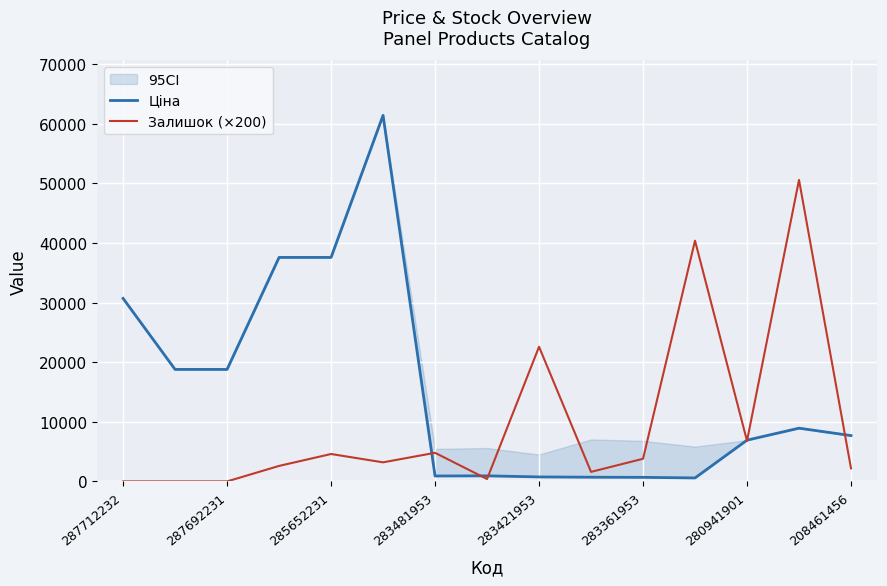

Reading left to right, transcribe all the data shown in this chart.

Ціна: 30717.1	18796.8	18796.8	37593.6	37593.6	61434.3	910.4	934.5	752.2	705.1	681.0	584.4	6925.7	8934.1	7693.1
Залишок (×200): 0.0	0.0	0.0	2600.0	4600.0	3200.0	4800.0	400.0	22600.0	1600.0	3800.0	40400.0	6800.0	50600.0	2200.0